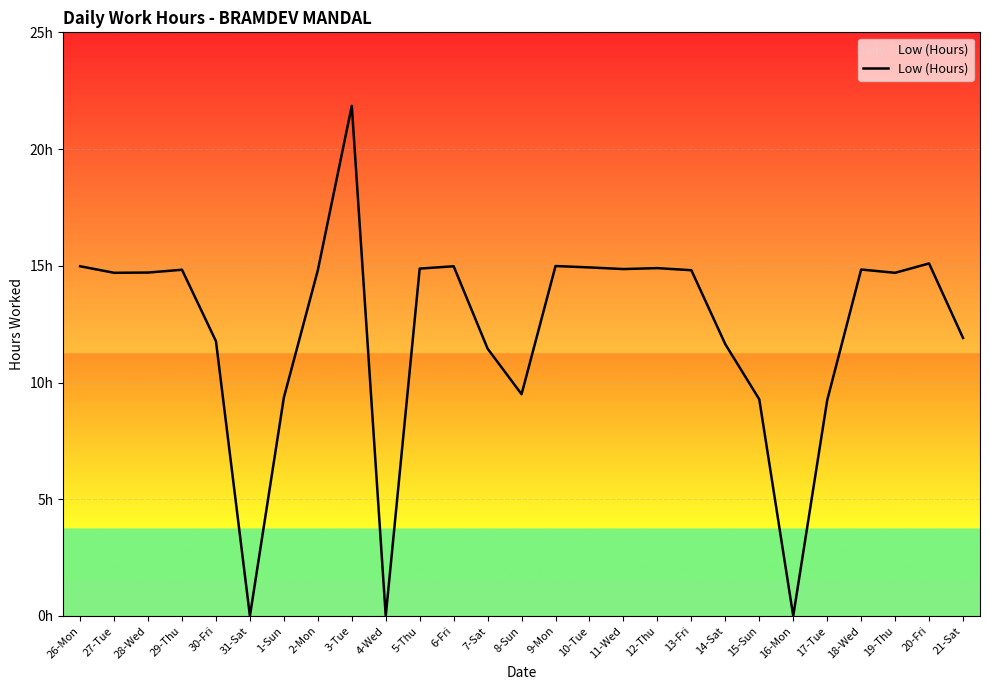

Is this an area chart (filled region under the line)?

Yes